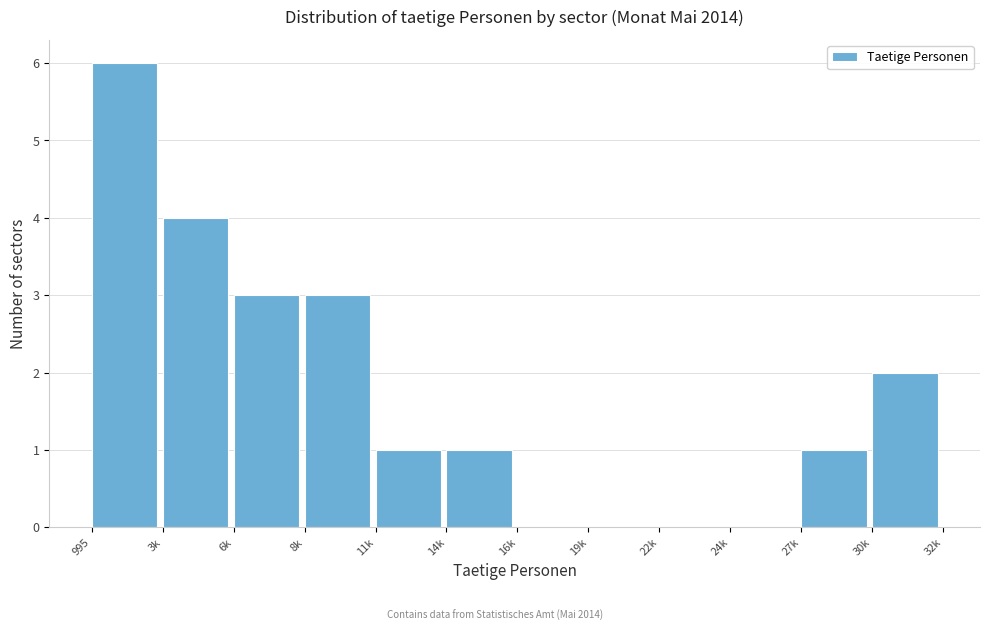

Reading left to right, extract all data points from this chart.

995=6	3k=4	6k=3	8k=3	11k=1	14k=1	16k=0	19k=0	22k=0	24k=0	27k=1	30k=2